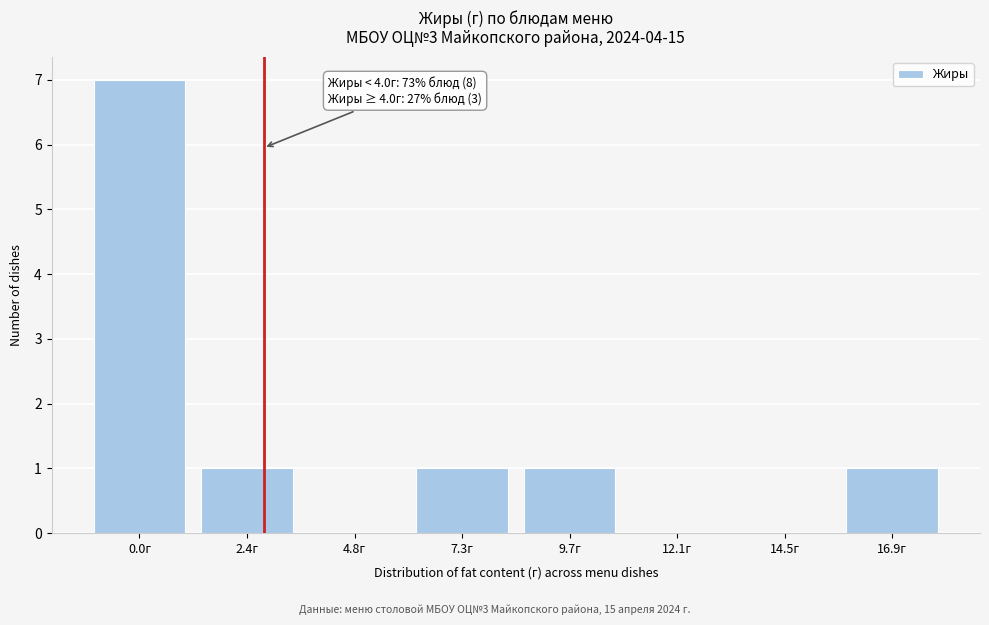

Reading right to left, what are all the values shown in this chart?

16.9г=1	14.5г=0	12.1г=0	9.7г=1	7.3г=1	4.8г=0	2.4г=1	0.0г=7